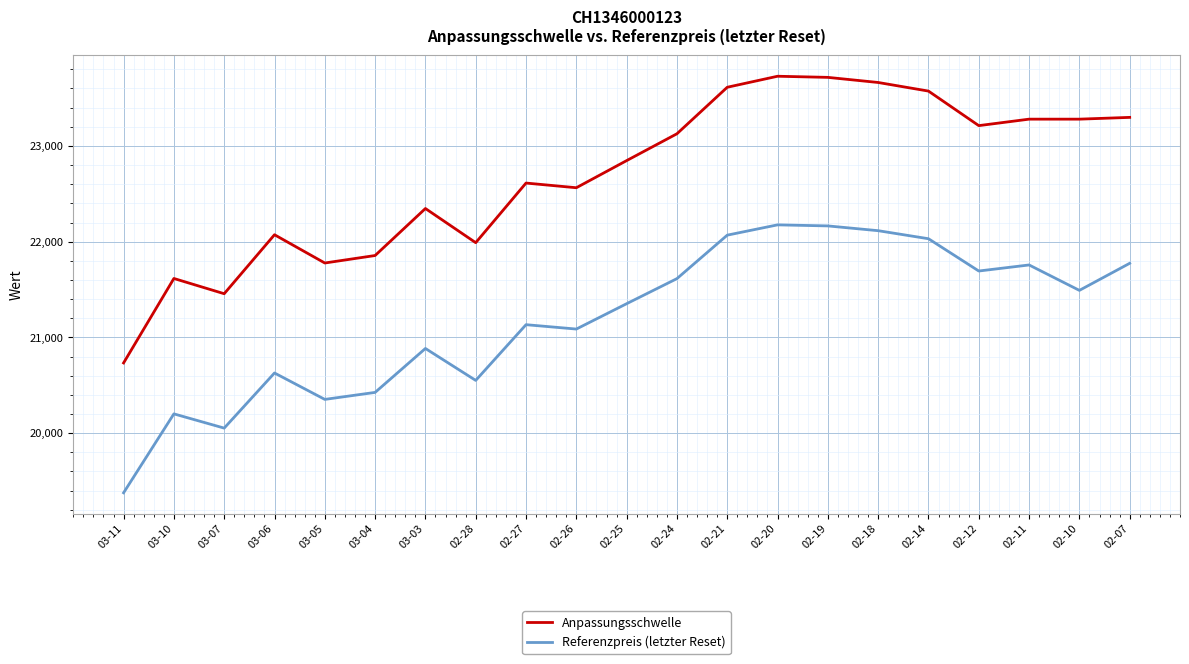

Does the chart display data point markers on the line(s)?

No